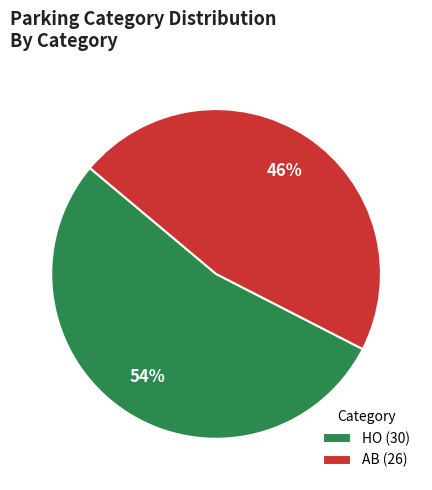

To the nearest percent, what percentage of the pie is AB?

46%